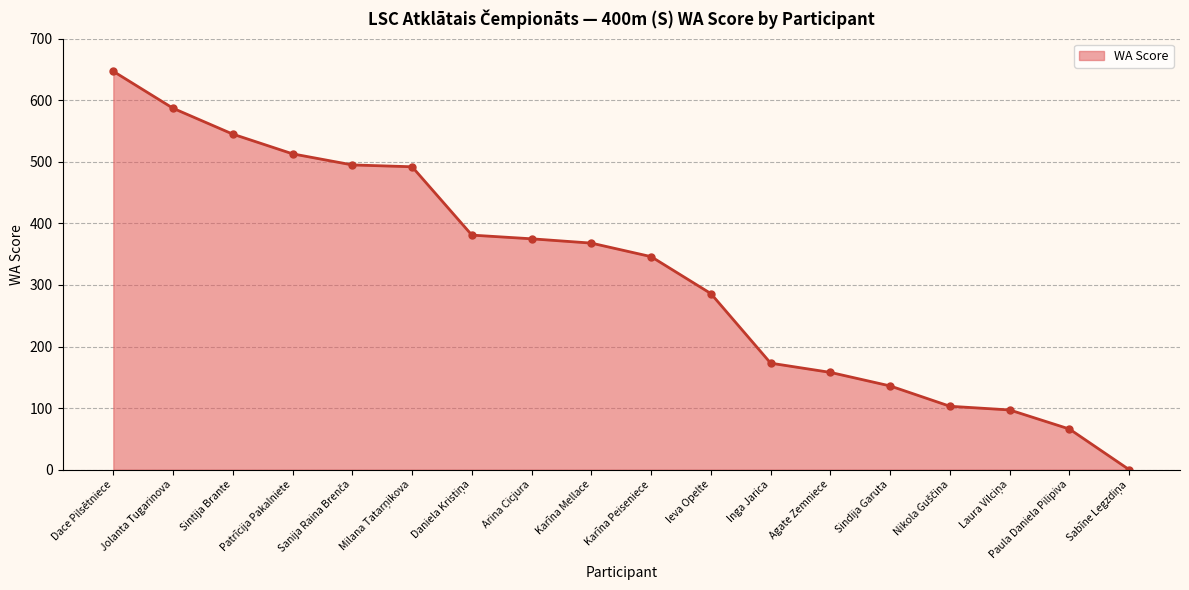

What is the change in value from Sintija Brante to Karīna Mellace?

-177